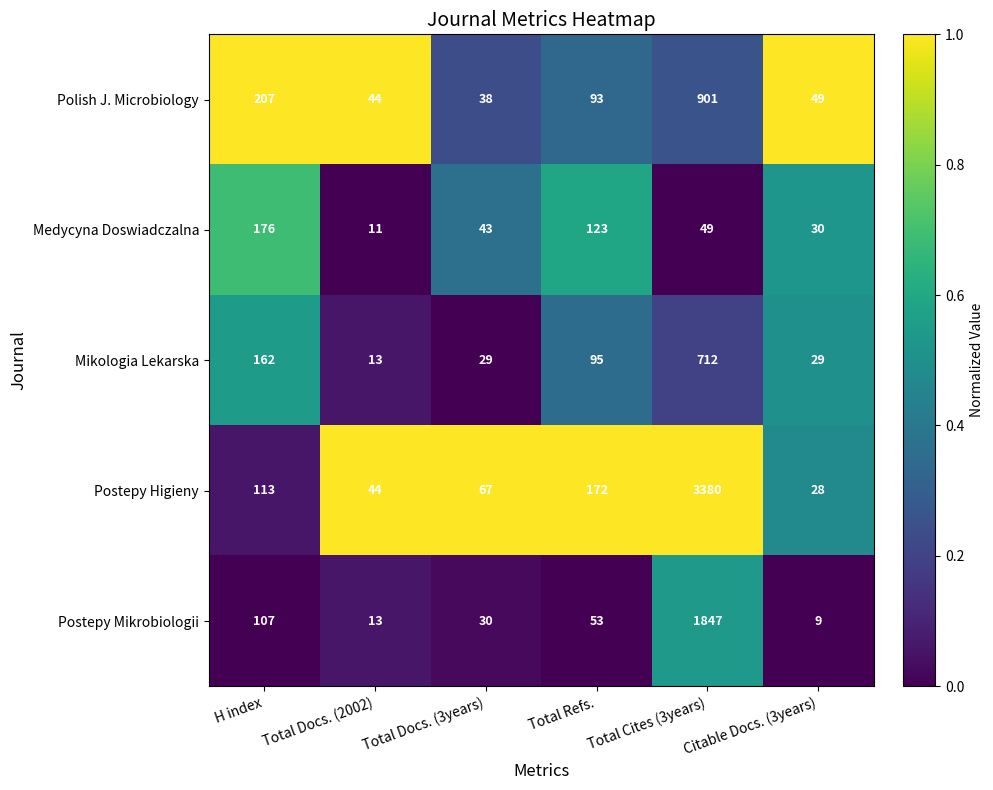

Rank the series by their maximum value, from highest to lowest.

Postepy Higieny, Postepy Mikrobiologii, Polish J. Microbiology, Mikologia Lekarska, Medycyna Doswiadczalna